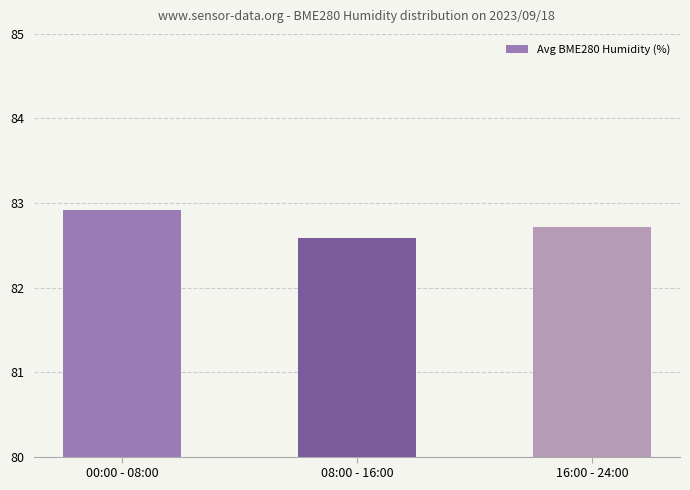

What is the label of the 1st bar from the left?

00:00 - 08:00